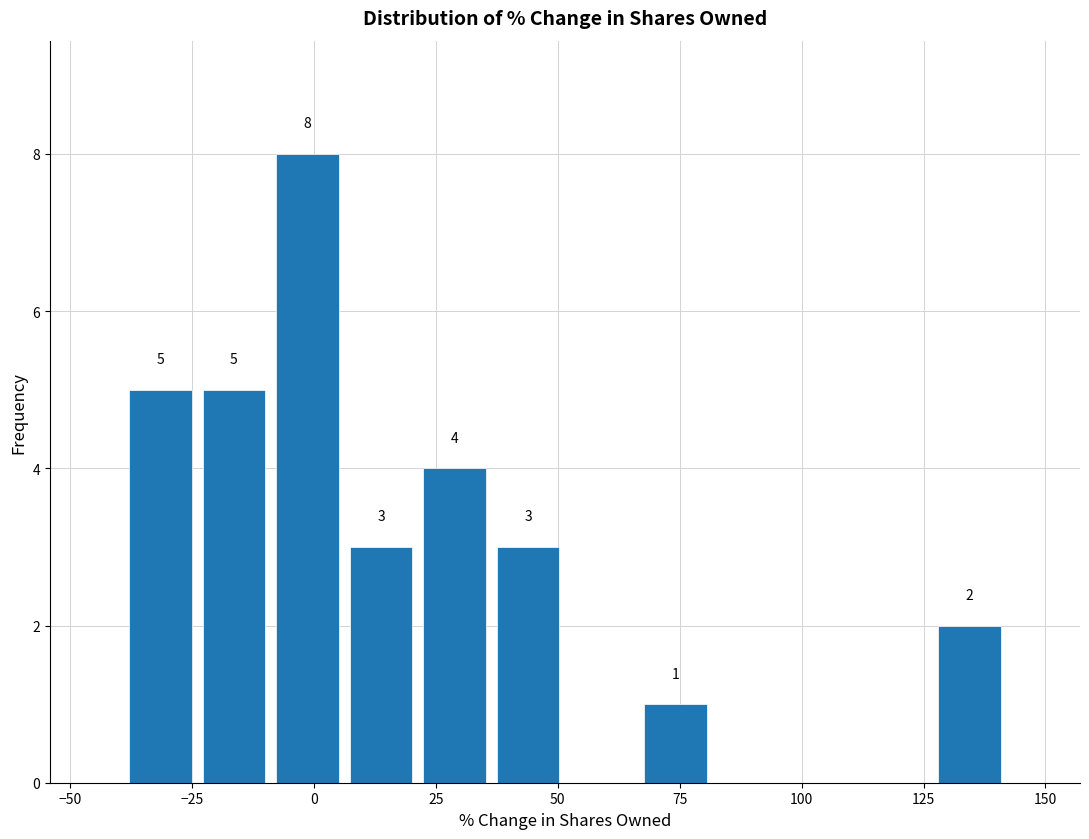

Read against the x-axis, roughly where is the centre of the tallest bar?

0